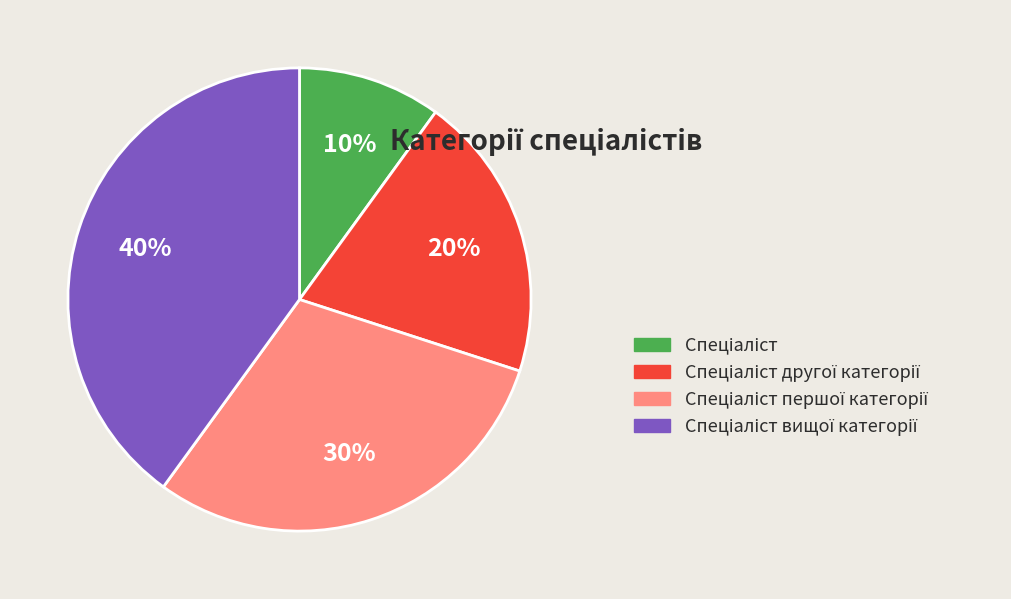

Is there any slice that represents more than half of the pie?

No